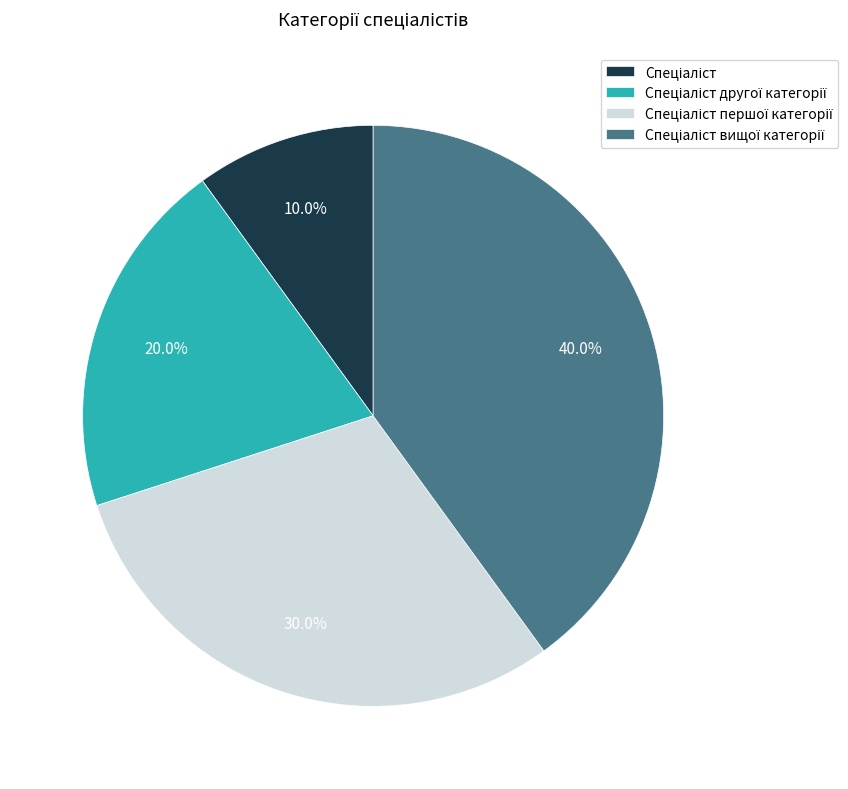

How many segments does this pie chart have?

4